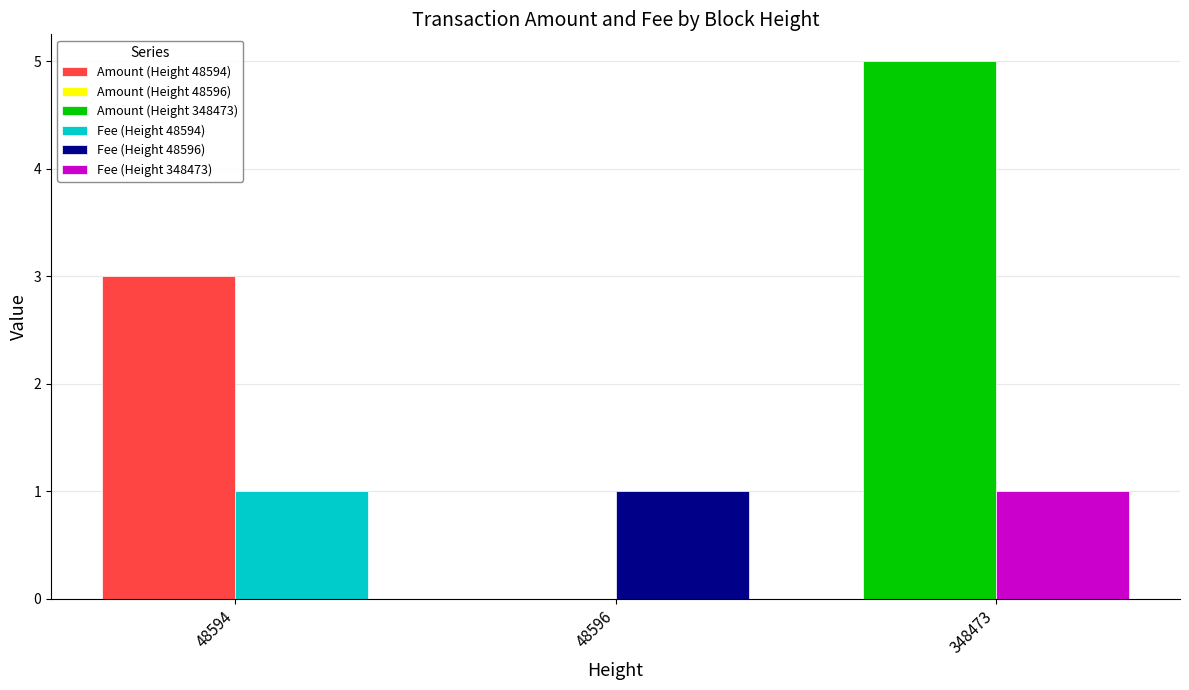

Which category has the highest value in the Amount series?

348473